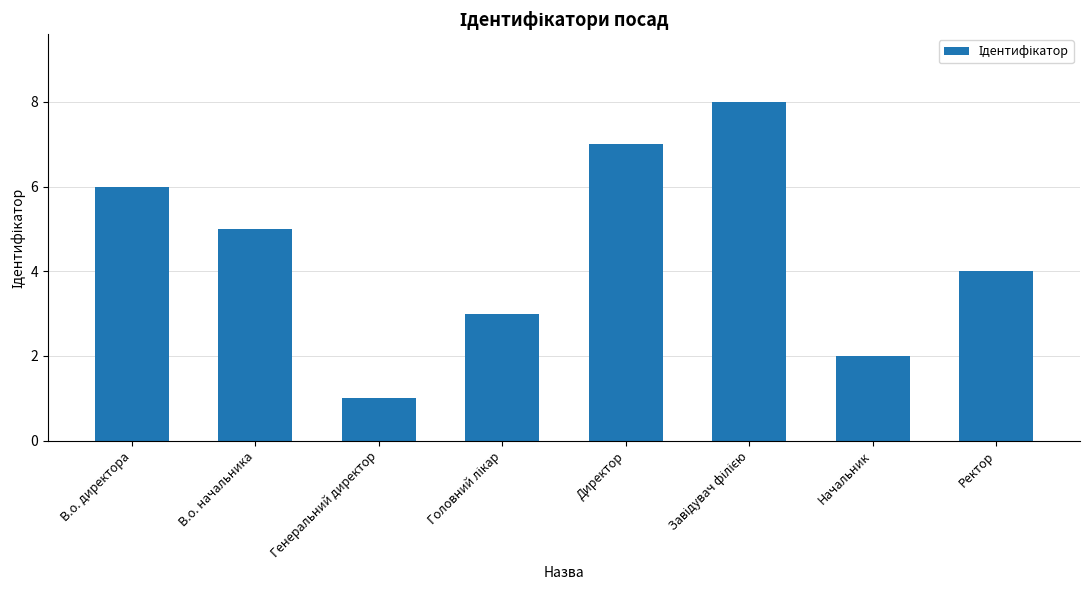

What is the value of the 7th bar from the left?

2